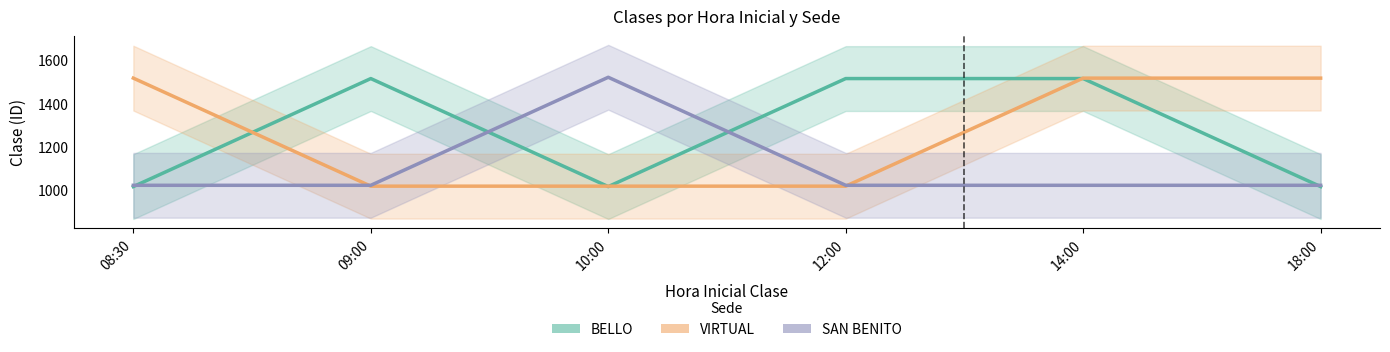

True or false: BELLO has a value of 1015 at 08:30.

True